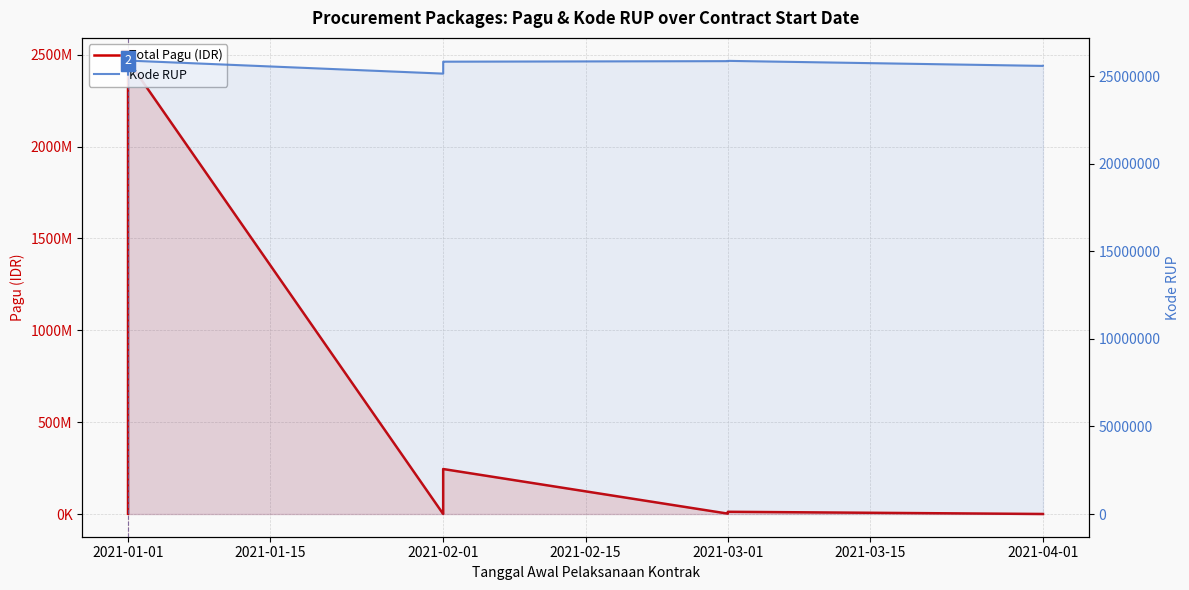

How many values in the Total Pagu (IDR) series exceed 18145000?

19